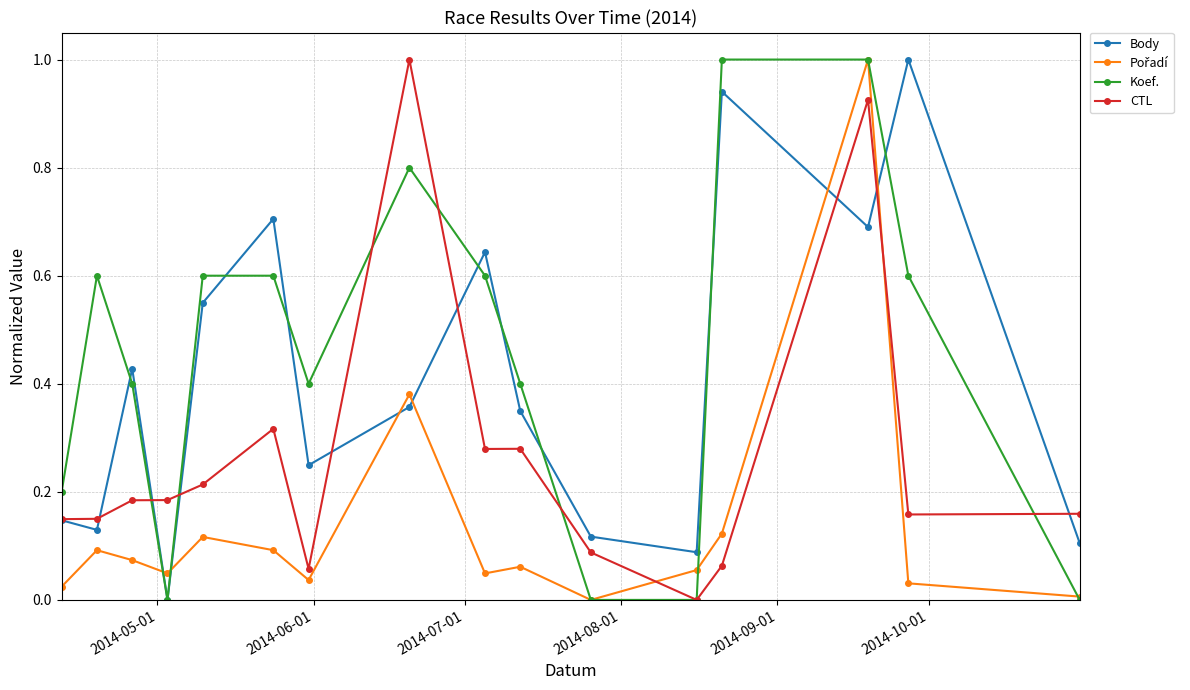

How many distinct data groups are displayed?

4